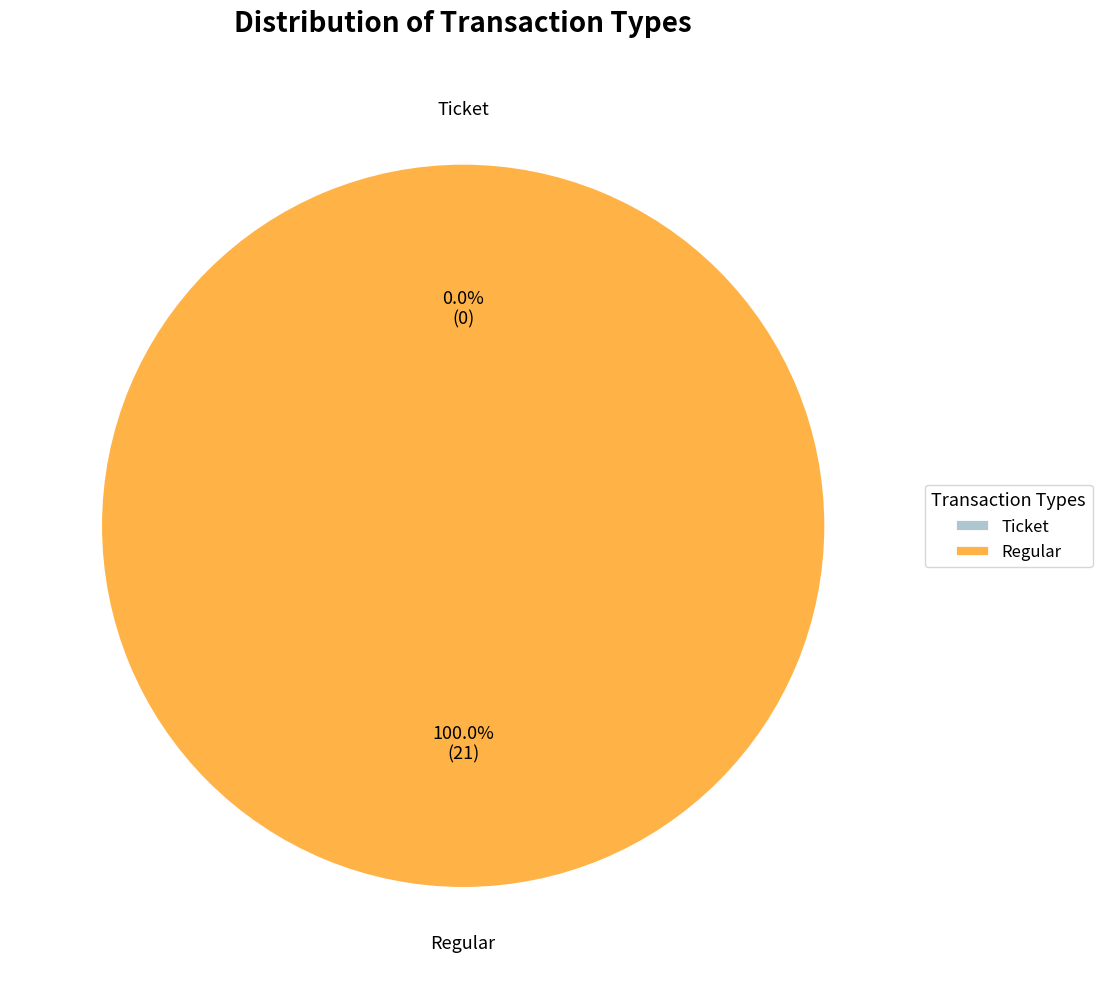

Does Regular account for over 50% of the chart?

Yes